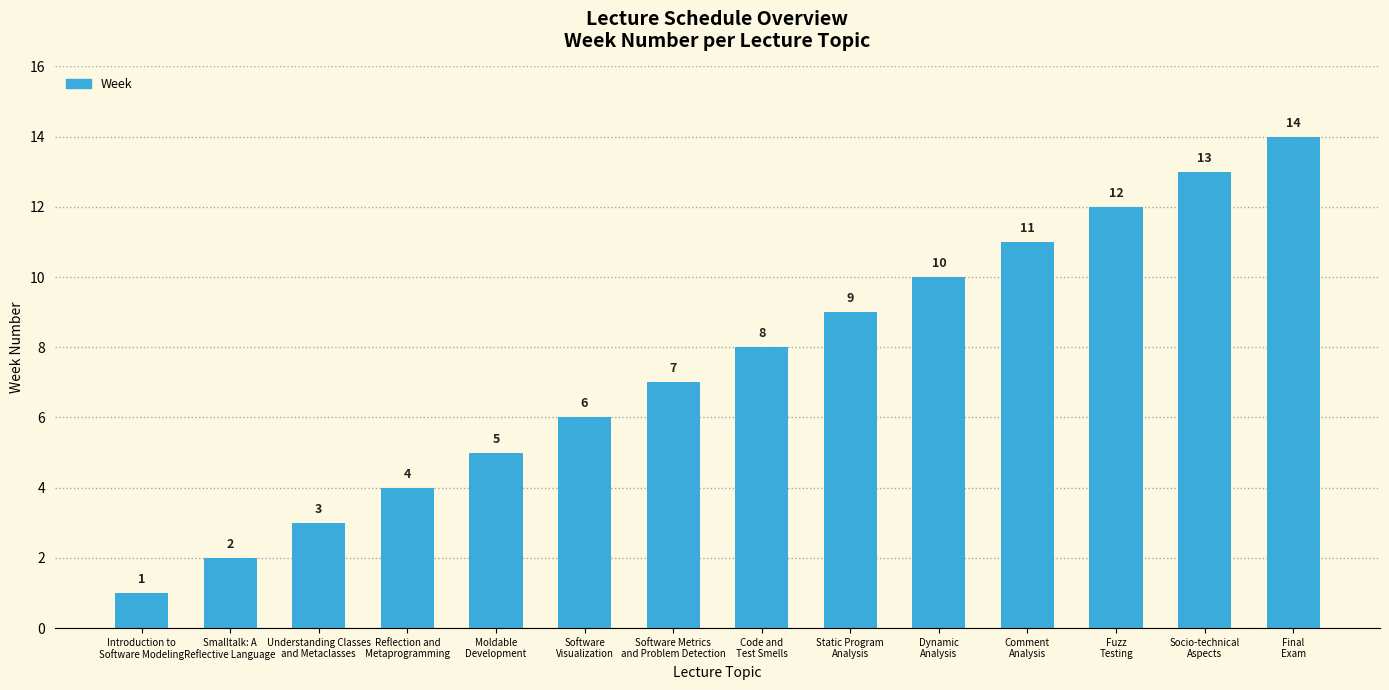

The chart shows a value of 5 at Moldable
Development. True or false?

True